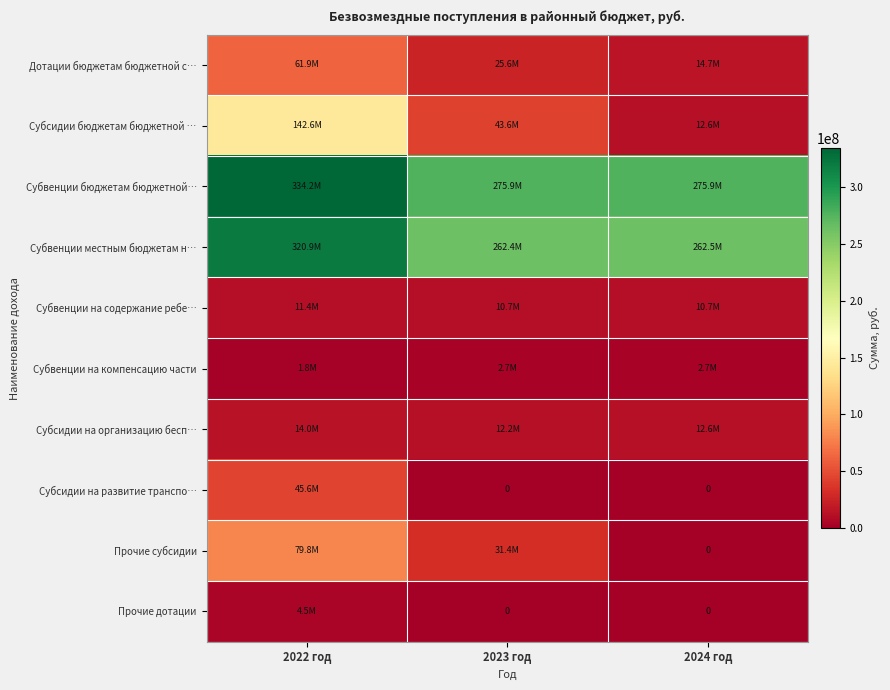

What is the spread (max minus min) of values at 2023 год?

275864992.2